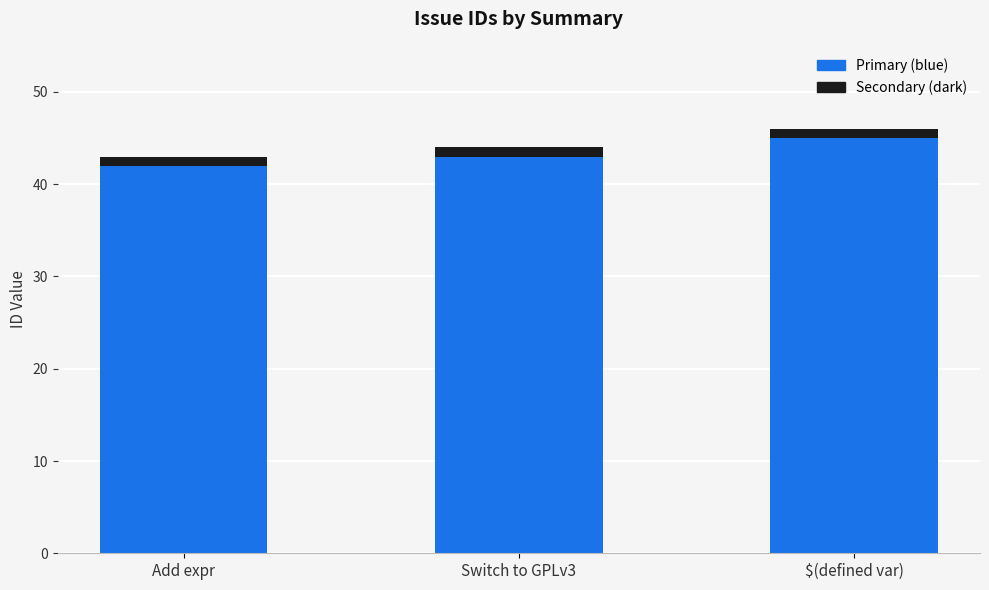

Is it true that Primary (blue) equals 45 at $(defined var)?

True